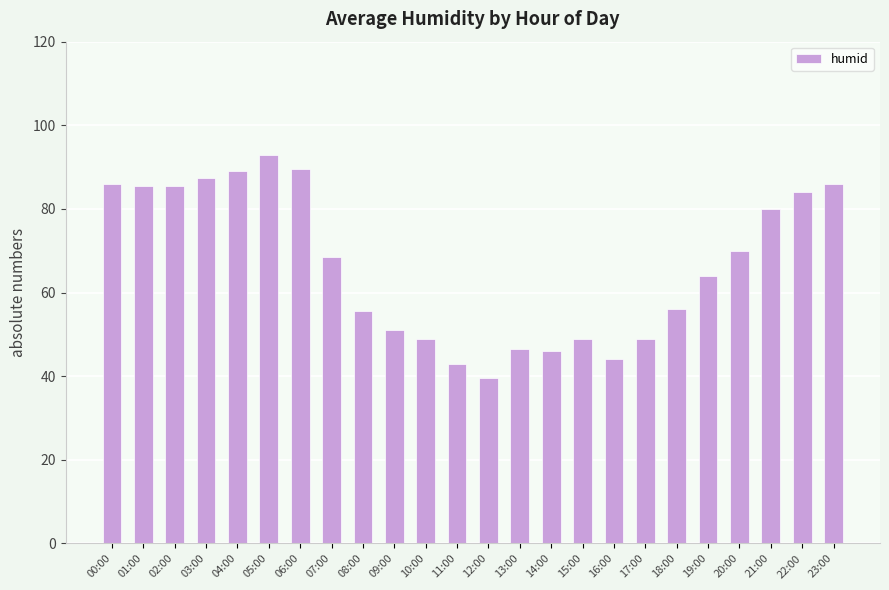

At which label does the data first exceed 68?

00:00